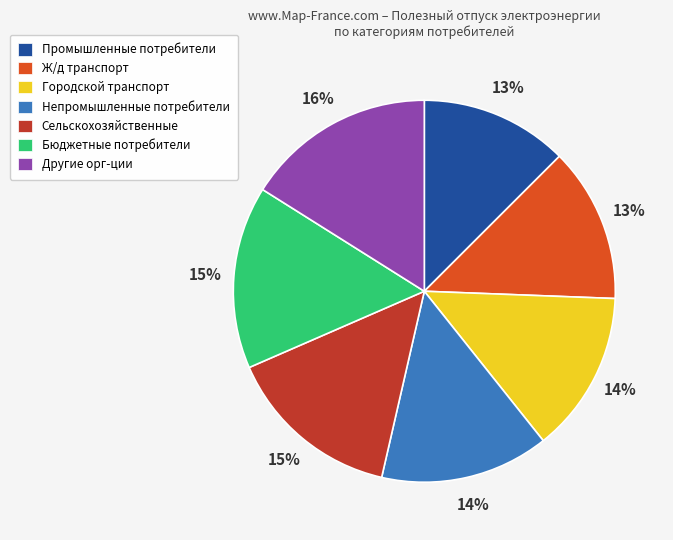

To the nearest percent, what is the average slice percentage?

14%